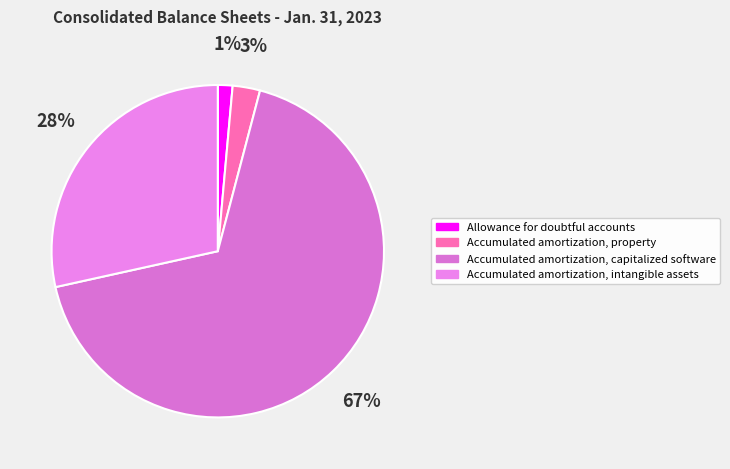

How many segments does this pie chart have?

4